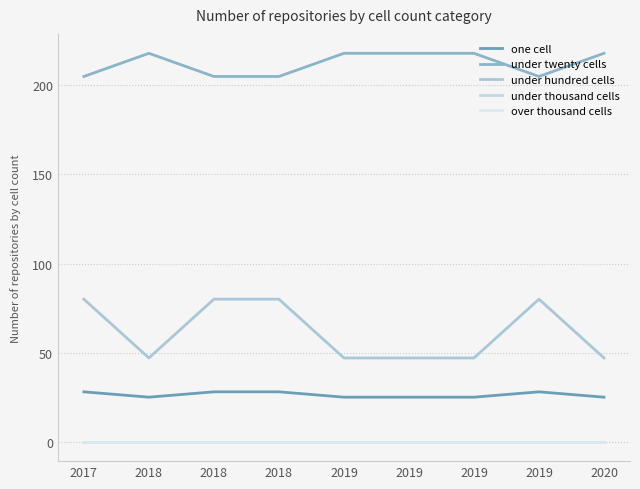

Is this an area chart (filled region under the line)?

No